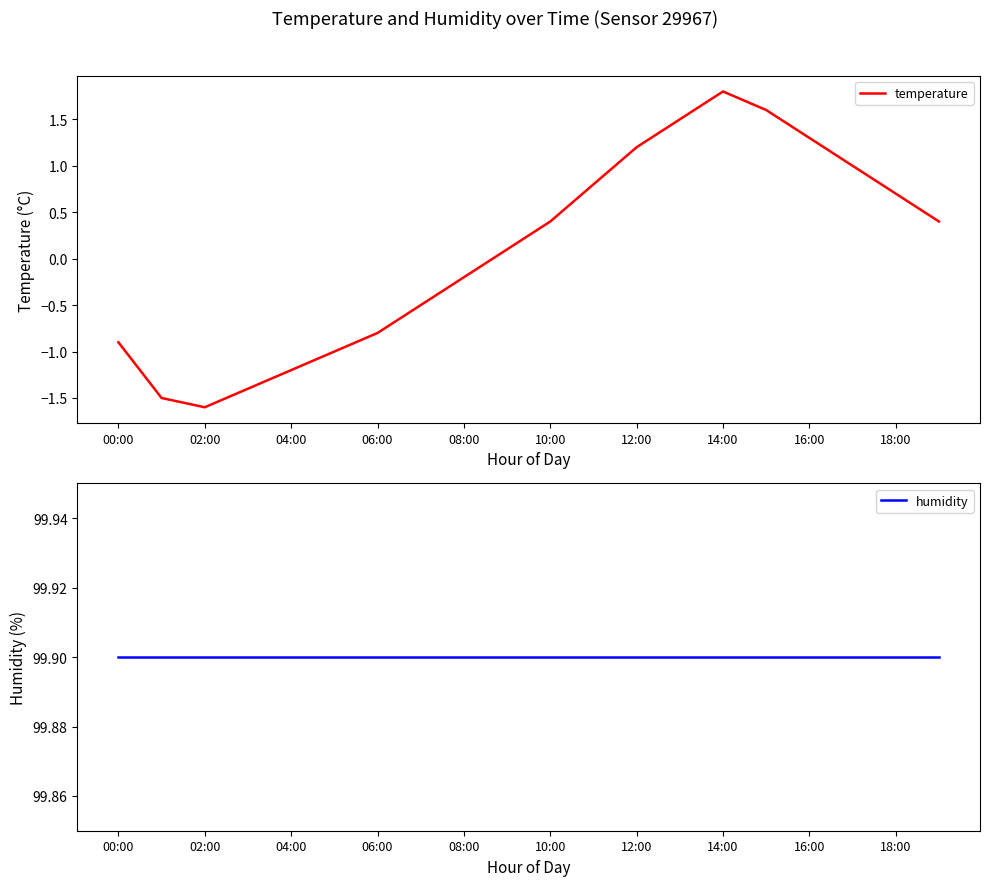

At which label does temperature reach its minimum?

02:00